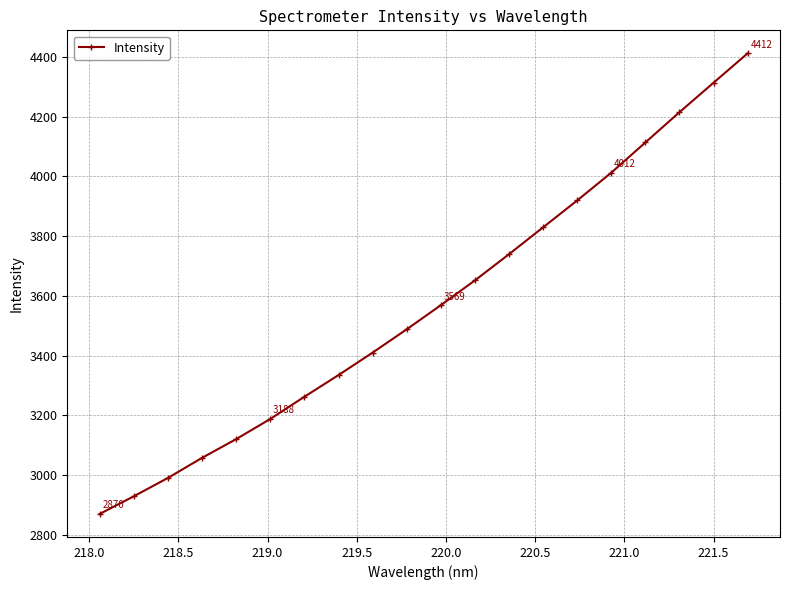

What is the greatest value displayed?

4411.9